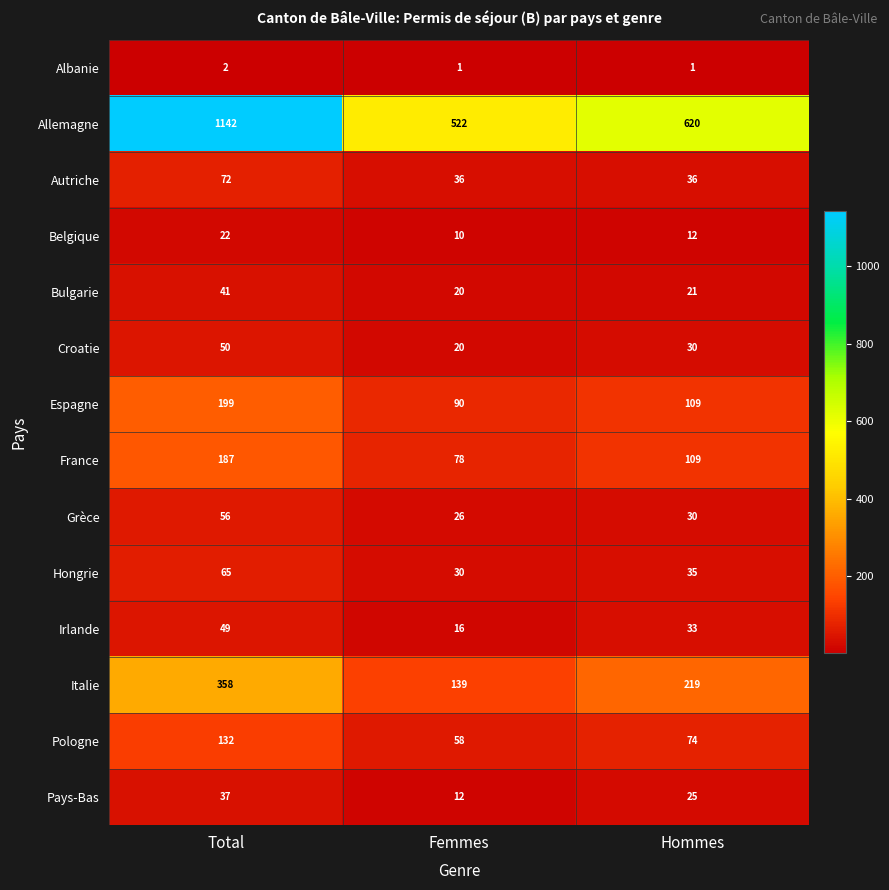

How many data points does each series have?

3